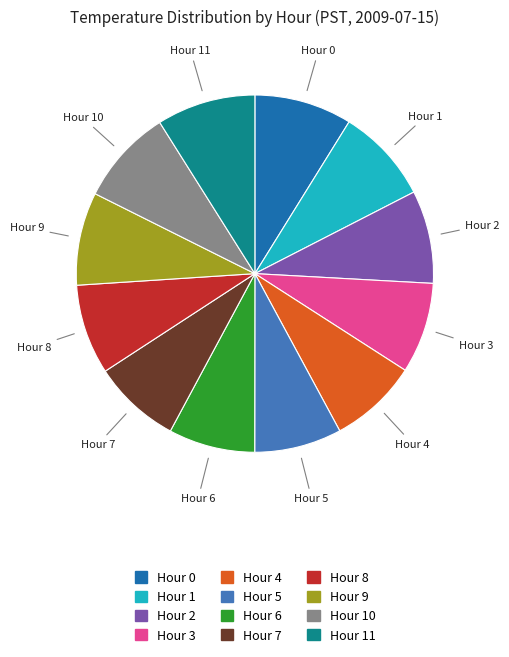

Is there any slice that represents more than half of the pie?

No